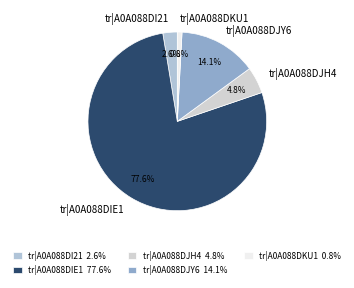

Is it true that tr|A0A088DJY6 is 14% of the pie?

True